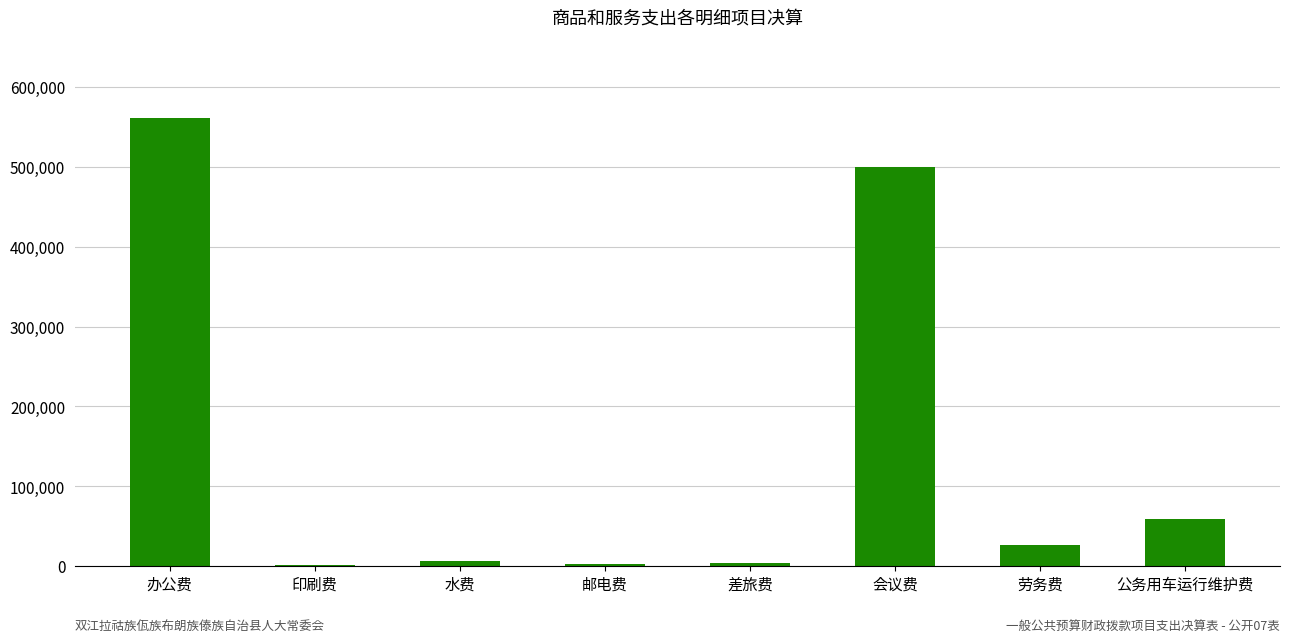

Is it true that the value at 水费 is 5839.7?

True